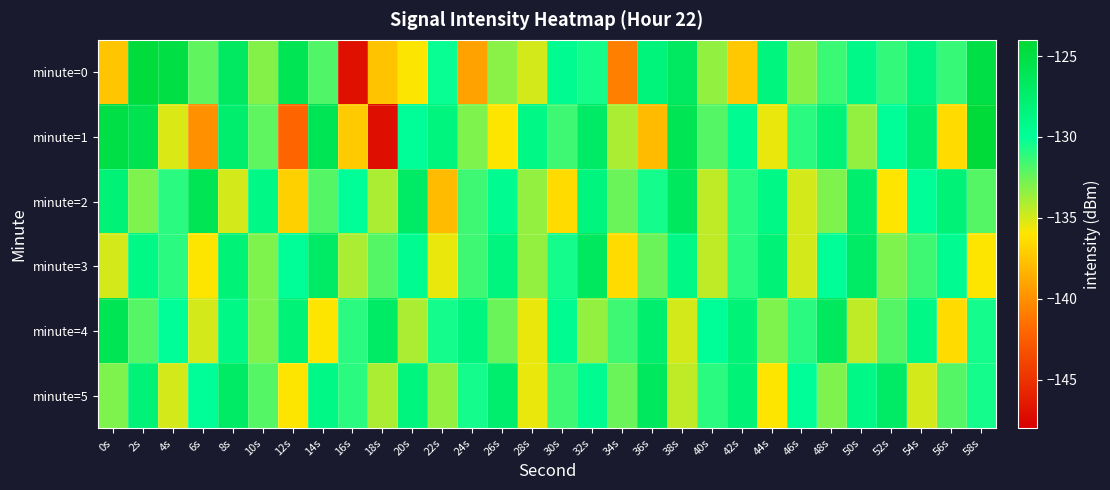

At which category is the sum across all series the highest?

2s